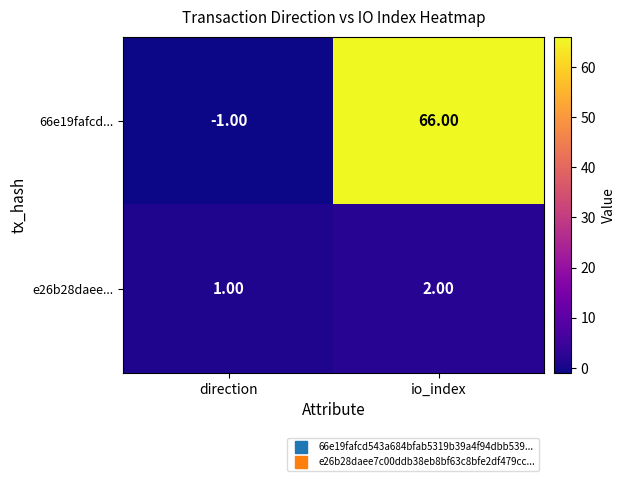

What is the sum of the 66e19fafcd... values at direction and io_index?

65